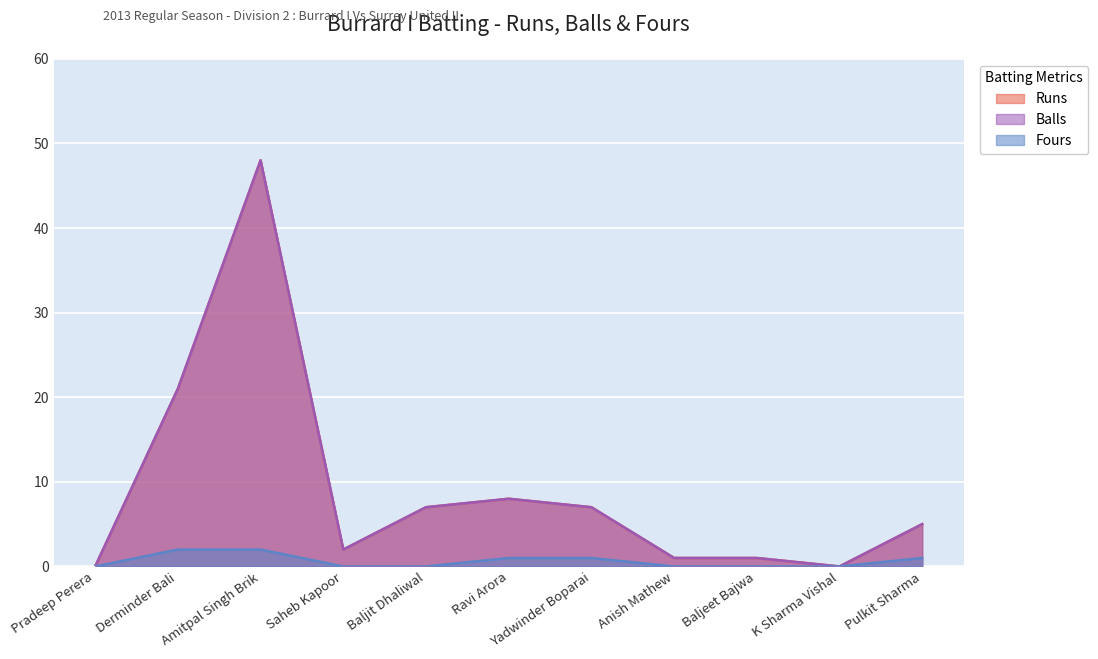

Rank the categories by Runs value from lowest to highest.

Pradeep Perera, K Sharma Vishal, Anish Mathew, Baljeet Bajwa, Saheb Kapoor, Pulkit Sharma, Baljit Dhaliwal, Yadwinder Boparai, Ravi Arora, Derminder Bali, Amitpal Singh Brik